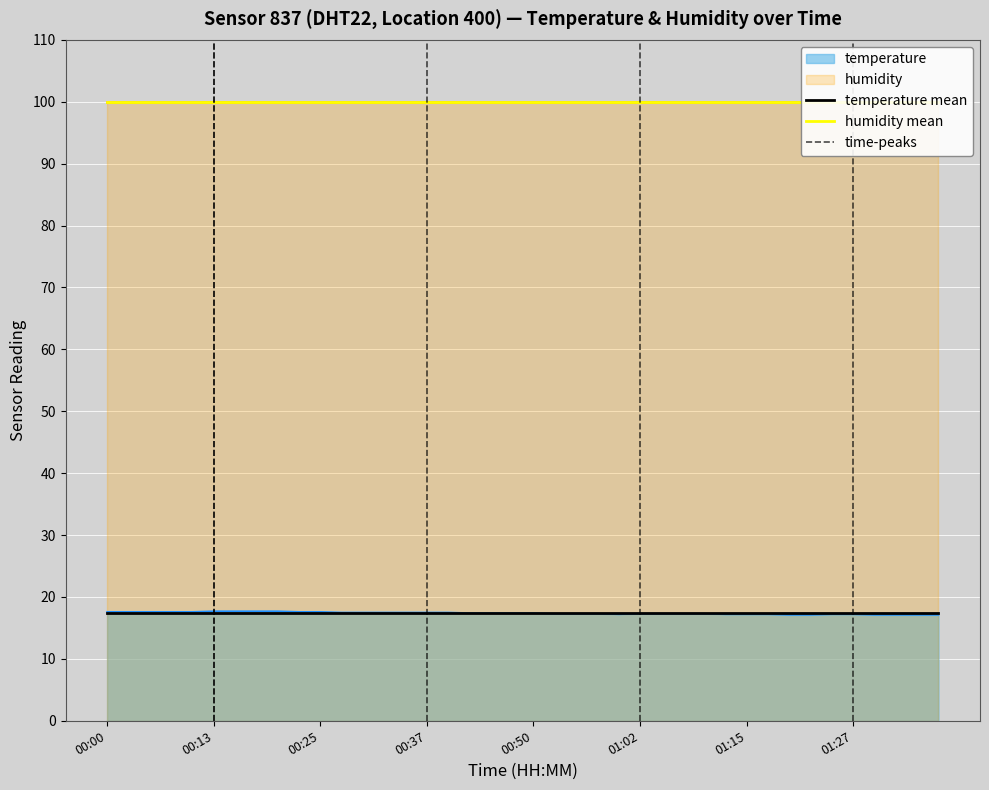

Rank the categories by value from highest to lowest.

00:13, 00:15, 00:18, 00:20, 00:00, 00:03, 00:05, 00:08, 00:10, 00:22, 00:25, 00:27, 00:30, 00:32, 00:35, 00:37, 00:40, 00:42, 00:45, 00:47, 00:50, 00:52, 00:55, 00:57, 01:02, 01:05, 01:07, 01:10, 01:00, 01:13, 01:15, 01:18, 01:25, 01:27, 01:20, 01:22, 01:30, 01:32, 01:35, 01:37